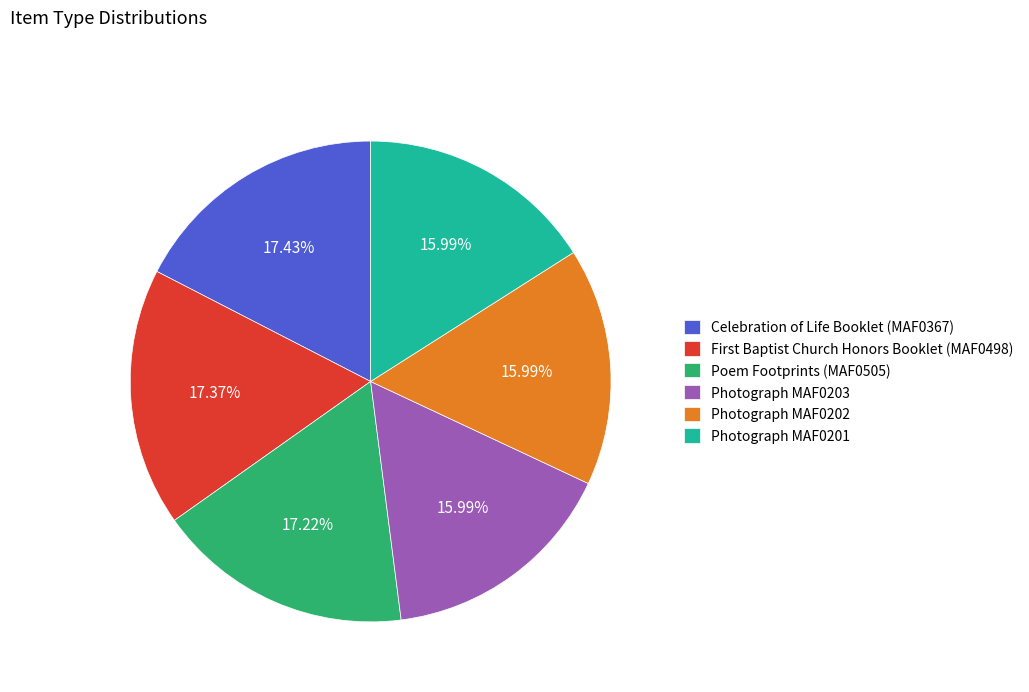

Which has a higher value, Photograph MAF0202 or Celebration of Life Booklet (MAF0367)?

Celebration of Life Booklet (MAF0367)